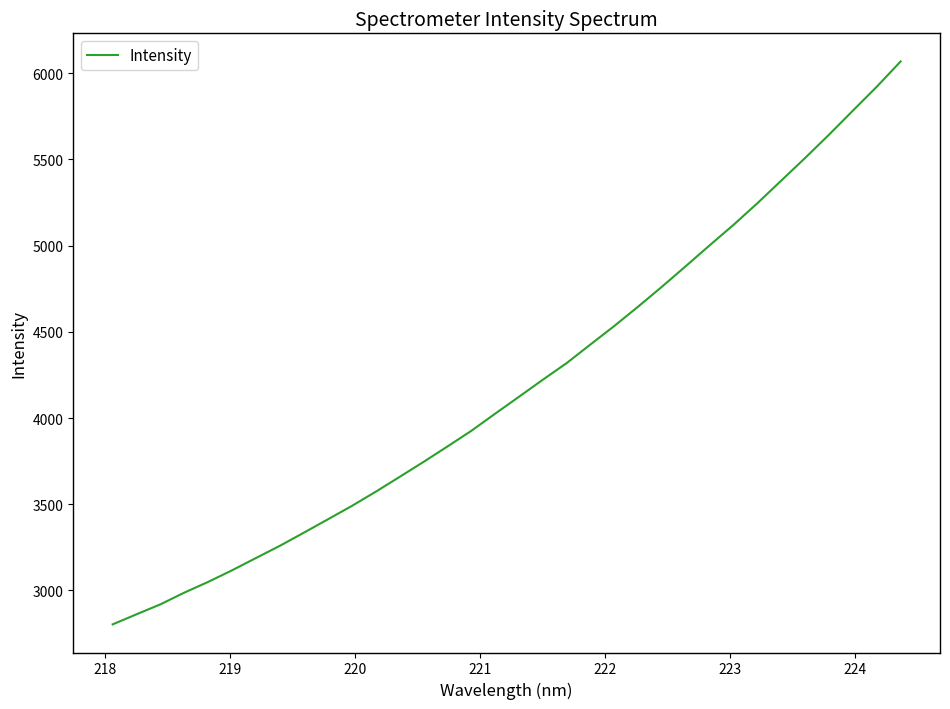

What is the minimum value shown in the chart?

2803.6